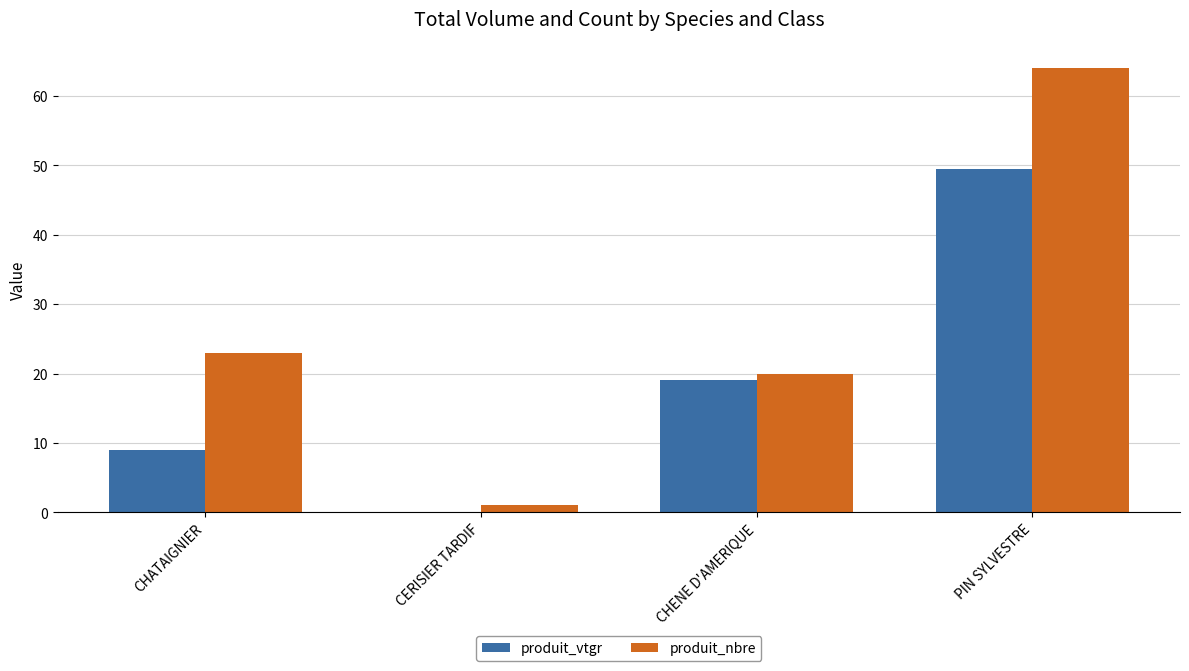

What is the sum of the produit_nbre values at CERISIER TARDIF and CHATAIGNIER?

24.0